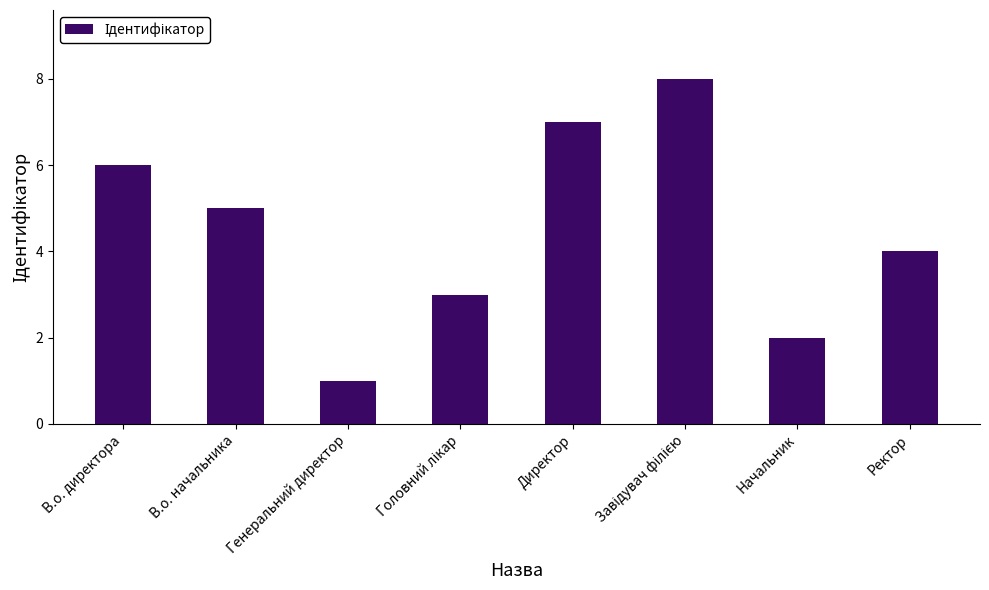

The value at В.о. начальника is 1. True or false?

False